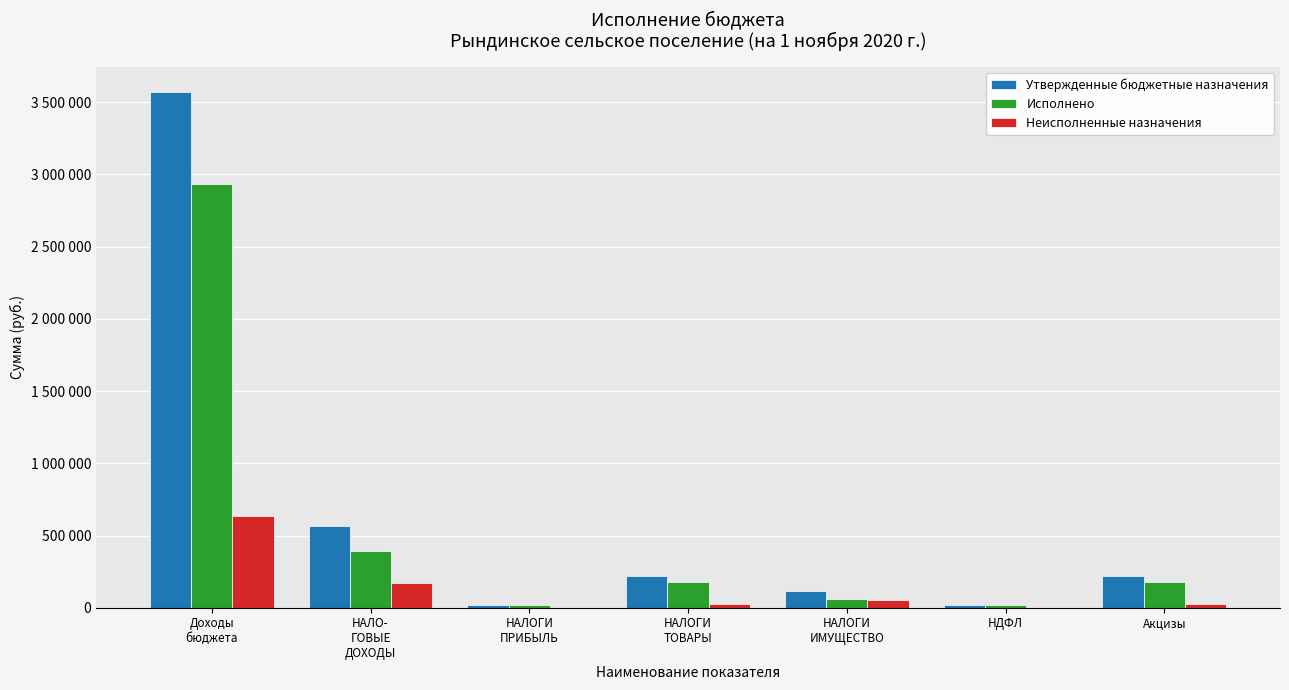

What are all the series names shown in the legend?

Утвержденные бюджетные назначения, Исполнено, Неисполненные назначения